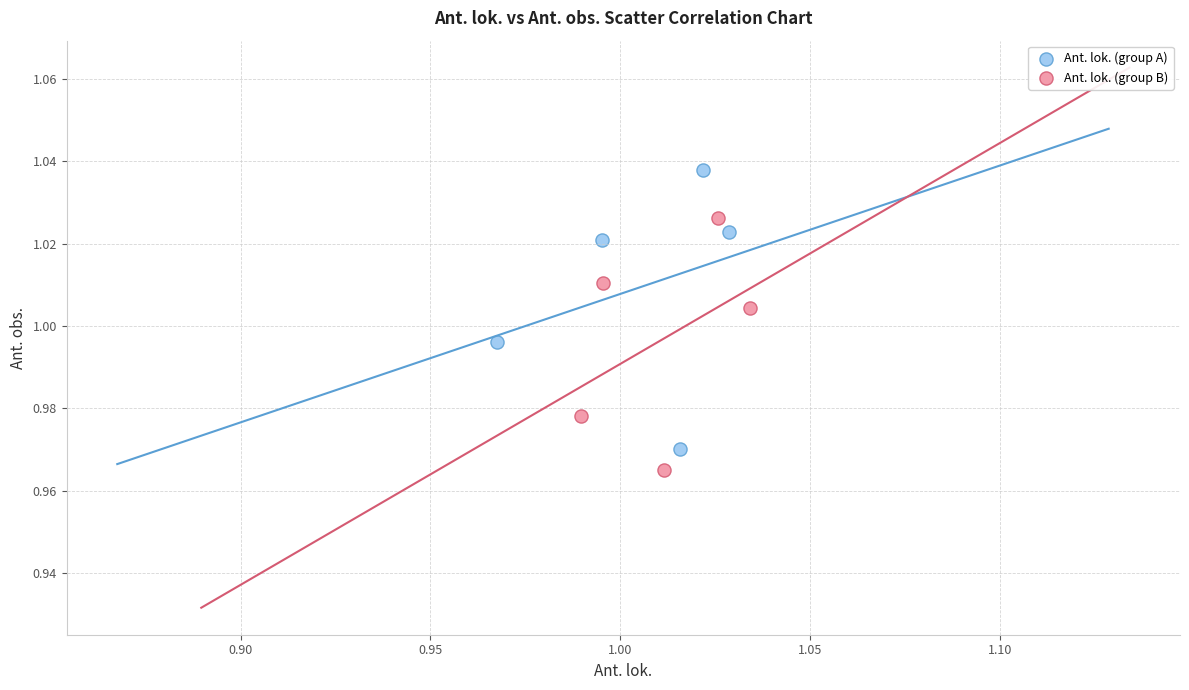

Which series contains the highest Y value?

Ant. lok. (group A)